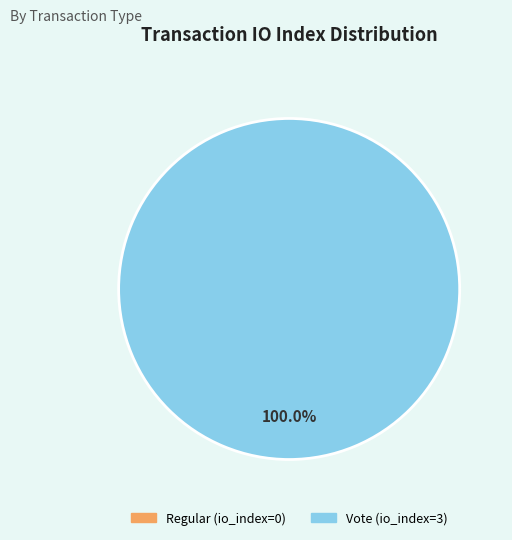

How many slices are in this pie chart?

2